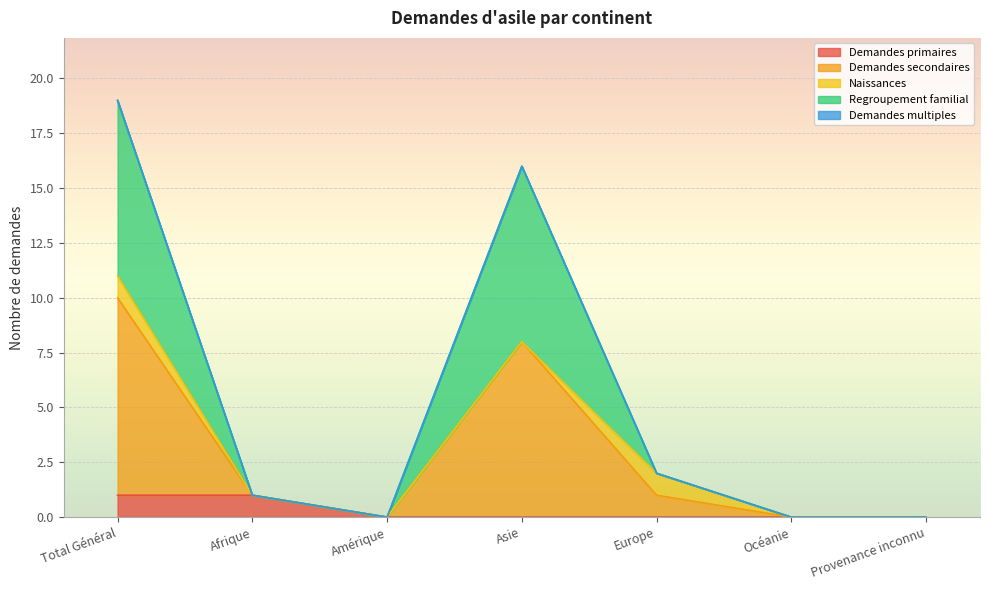

What is the sum of all Demandes primaires values?

2